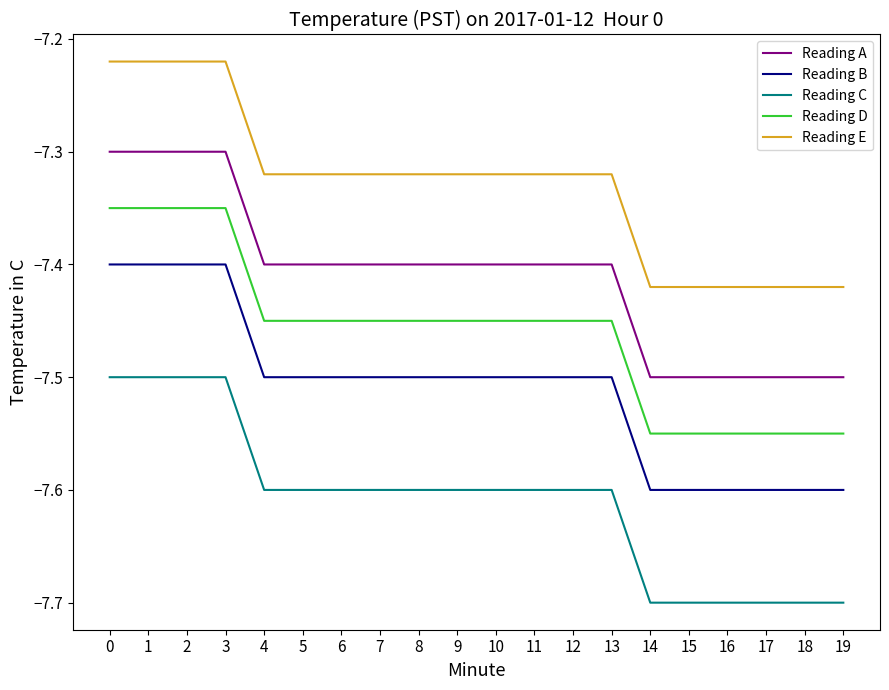

Does the chart have visible grid lines?

No